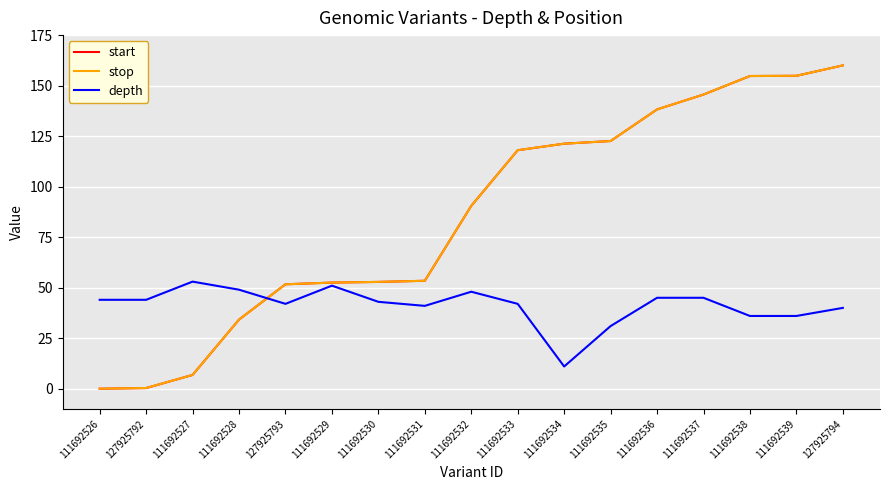

Which label corresponds to the largest value in the chart?

127925794